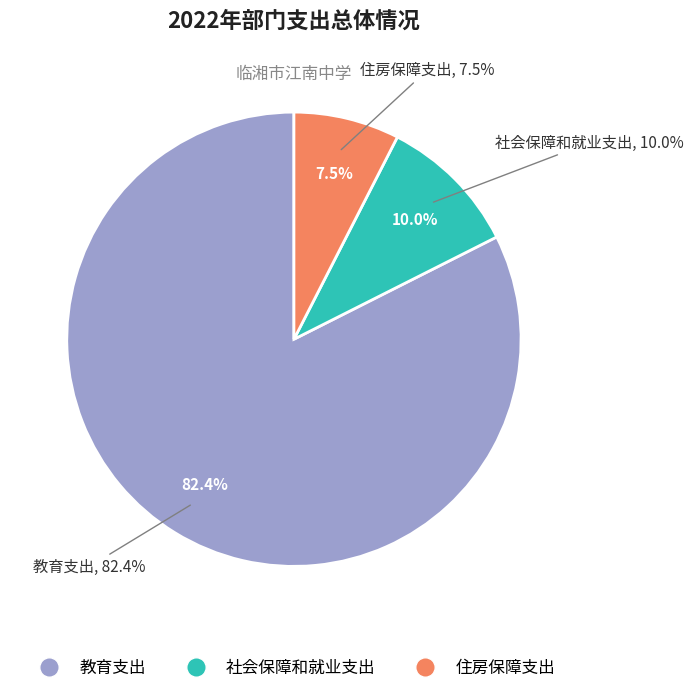

To the nearest percent, what percentage of the pie is 教育支出?

82%